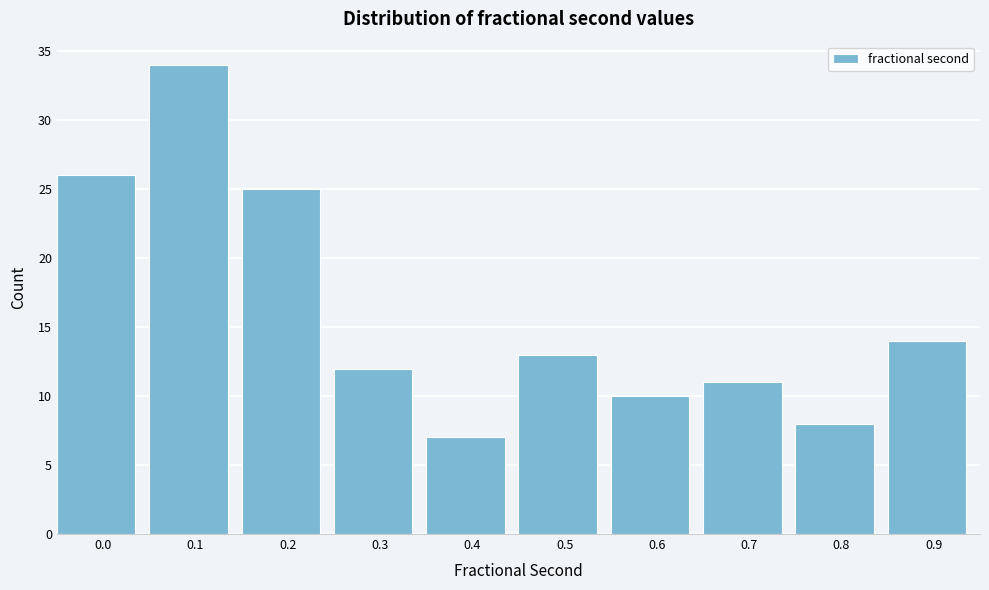

Reading right to left, transcribe all the data shown in this chart.

14	8	11	10	13	7	12	25	34	26